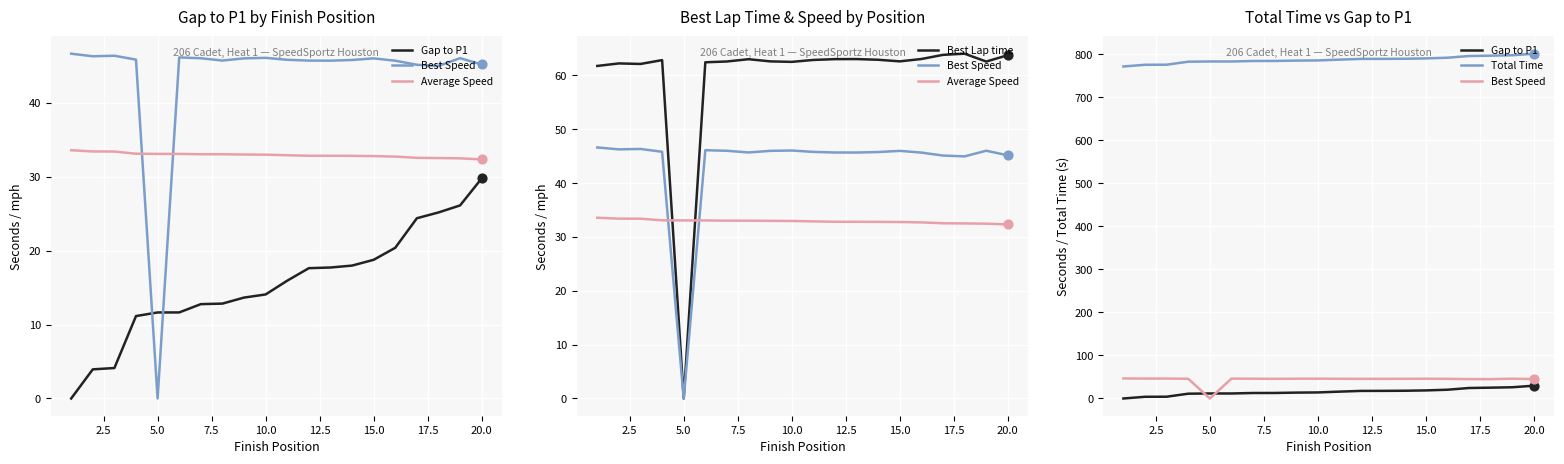

Which series has the largest total across all categories?

Total Time